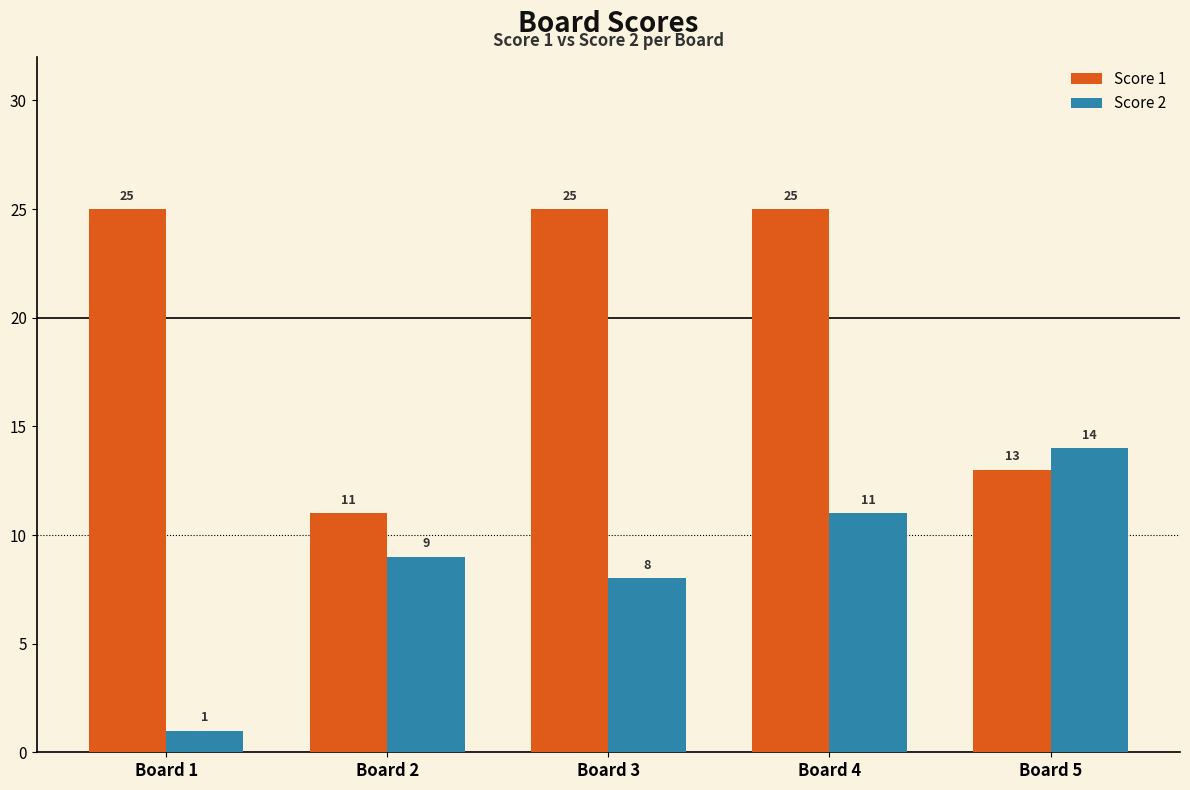

Where is Score 2 nearest to the value 7?

Board 3